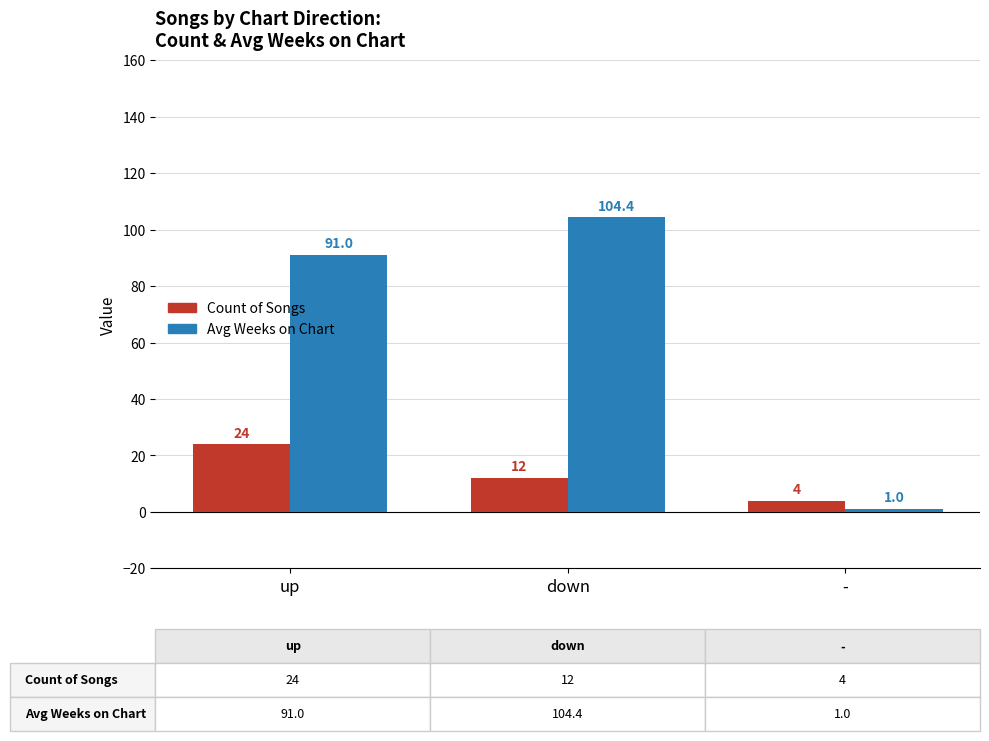

Rank the categories by Count of Songs value from highest to lowest.

up, down, -